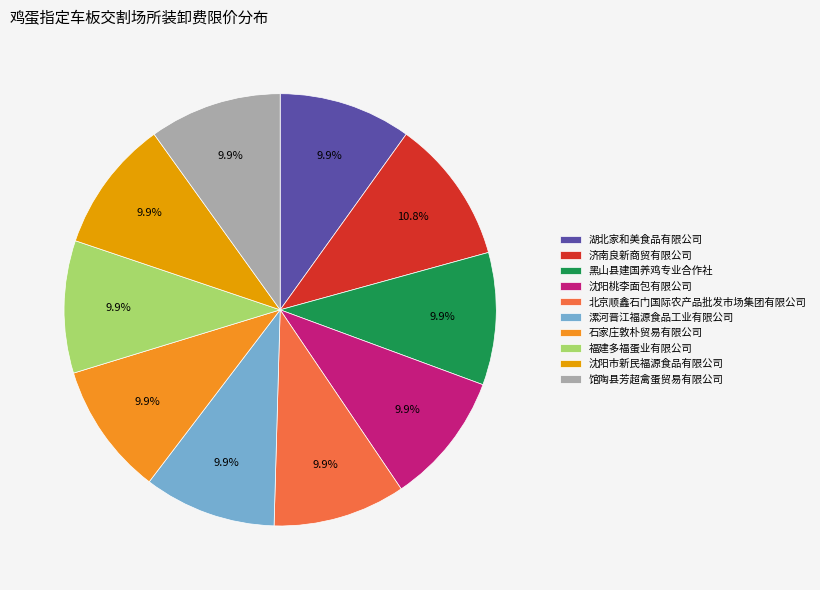

True or false: 馆陶县芳超禽蛋贸易有限公司 accounts for 10% of the total.

True